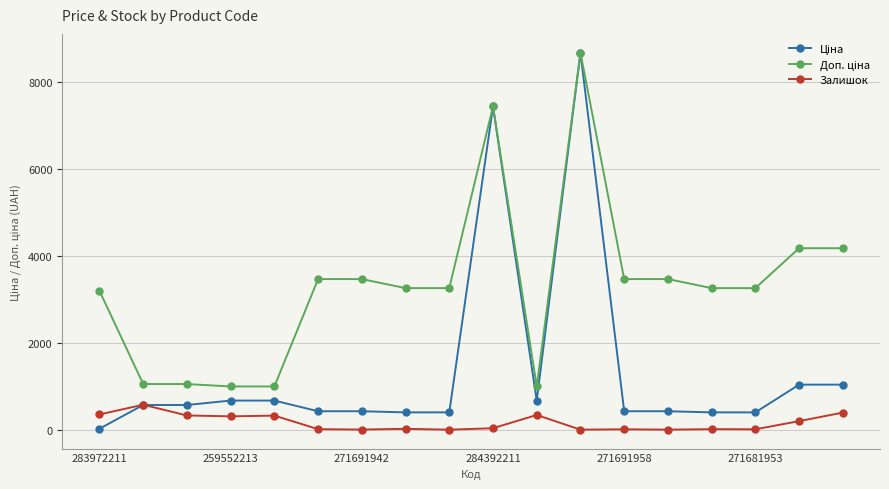

At how many categories does at least one series exceed 822?

18